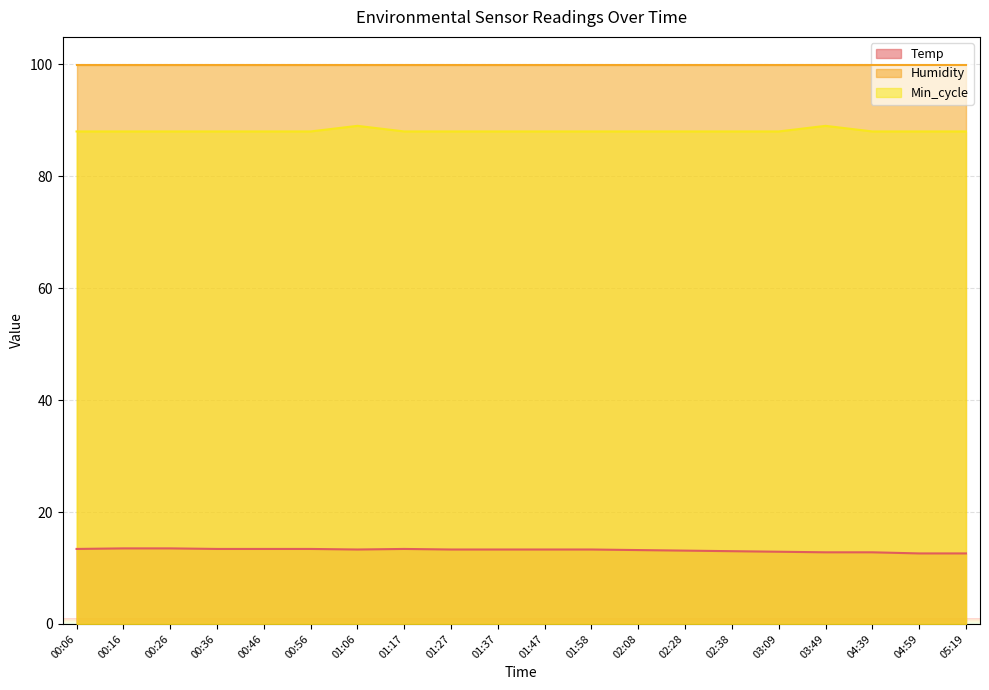

What is the value of the Temp point at the 10th from the left?

13.3